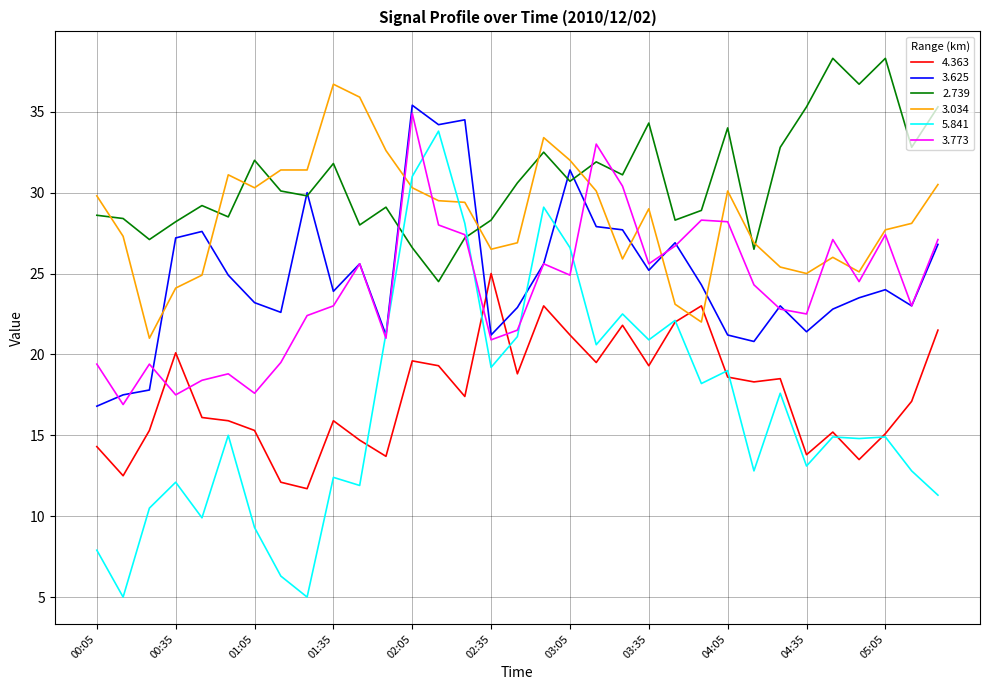

Which series has the largest total across all categories?

2.739